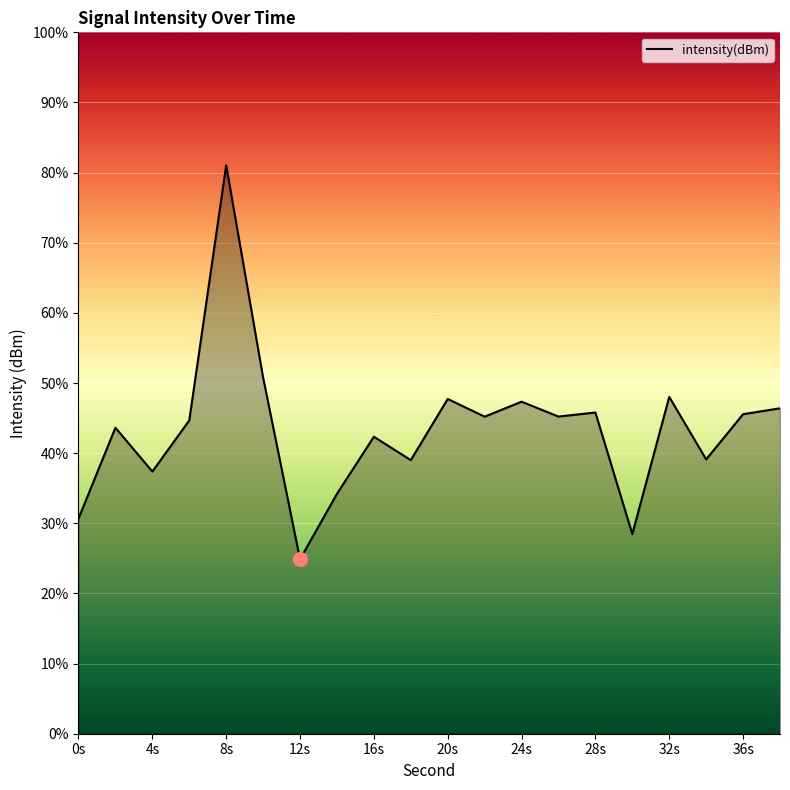

What is the maximum value shown in the chart?

81.0